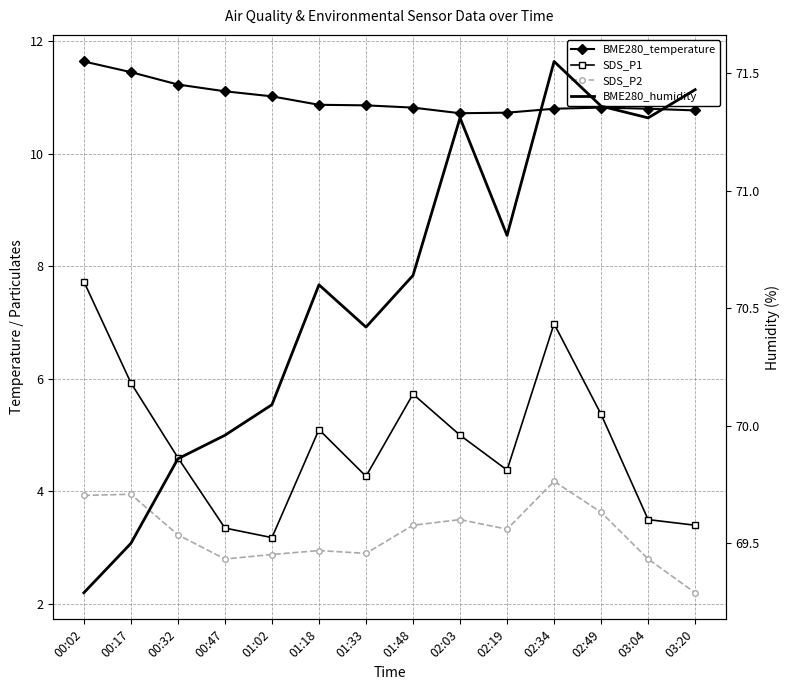

Reading left to right, transcribe all the data shown in this chart.

BME280_temperature: 11.6	11.4	11.2	11.1	11.0	10.9	10.9	10.8	10.7	10.7	10.8	10.8	10.8	10.8
SDS_P1: 7.7	5.9	4.6	3.4	3.2	5.1	4.3	5.7	5.0	4.4	7.0	5.4	3.5	3.4
SDS_P2: 3.9	4.0	3.2	2.8	2.9	3.0	2.9	3.4	3.5	3.3	4.2	3.6	2.8	2.2
BME280_humidity: 69.3	69.5	69.9	70.0	70.1	70.6	70.4	70.6	71.3	70.8	71.5	71.4	71.3	71.4